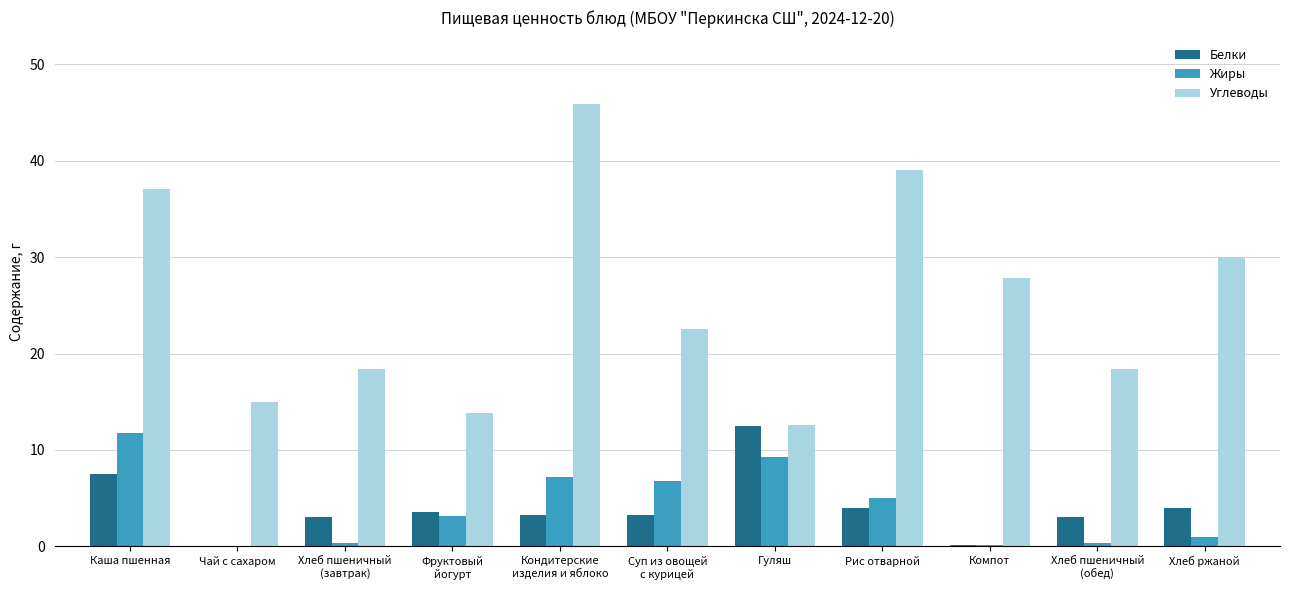

What is the spread (max minus min) of values at Чай с сахаром?

15.0